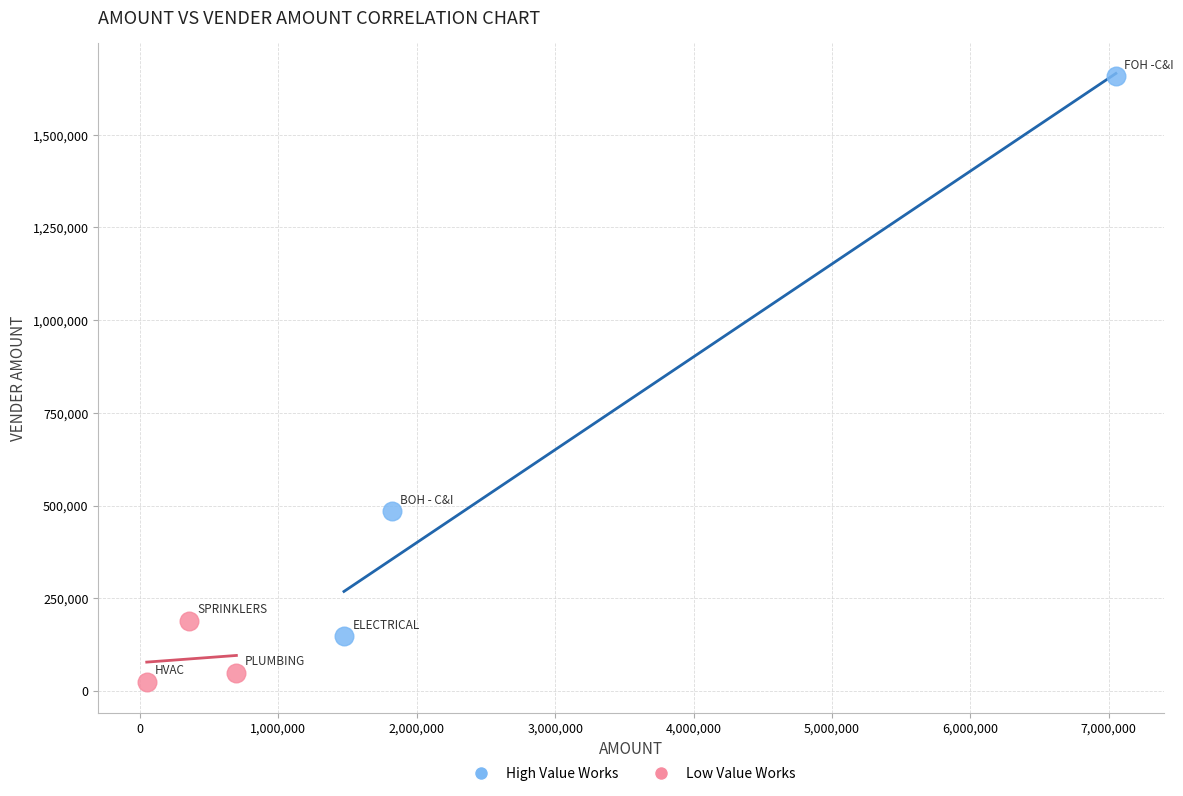

Which series contains the highest Y value?

High Value Works